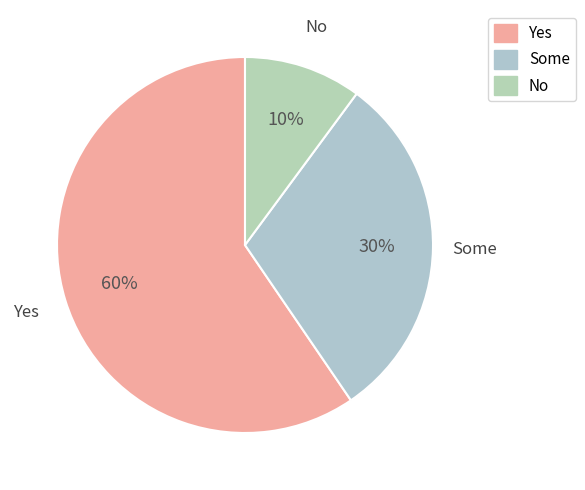

Is there any slice that represents more than half of the pie?

Yes